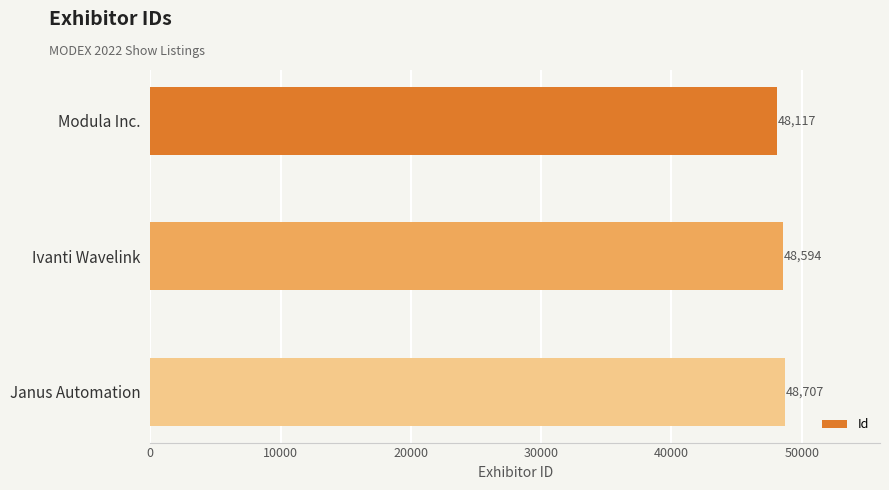

What is the greatest value displayed?

48707